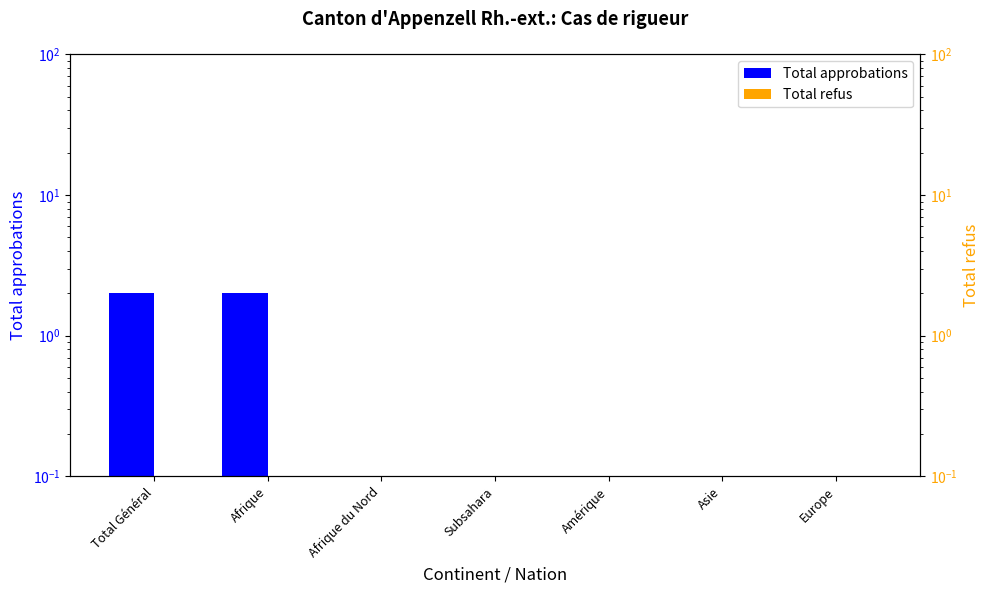

What is the label of the 2nd bar from the left?

Afrique